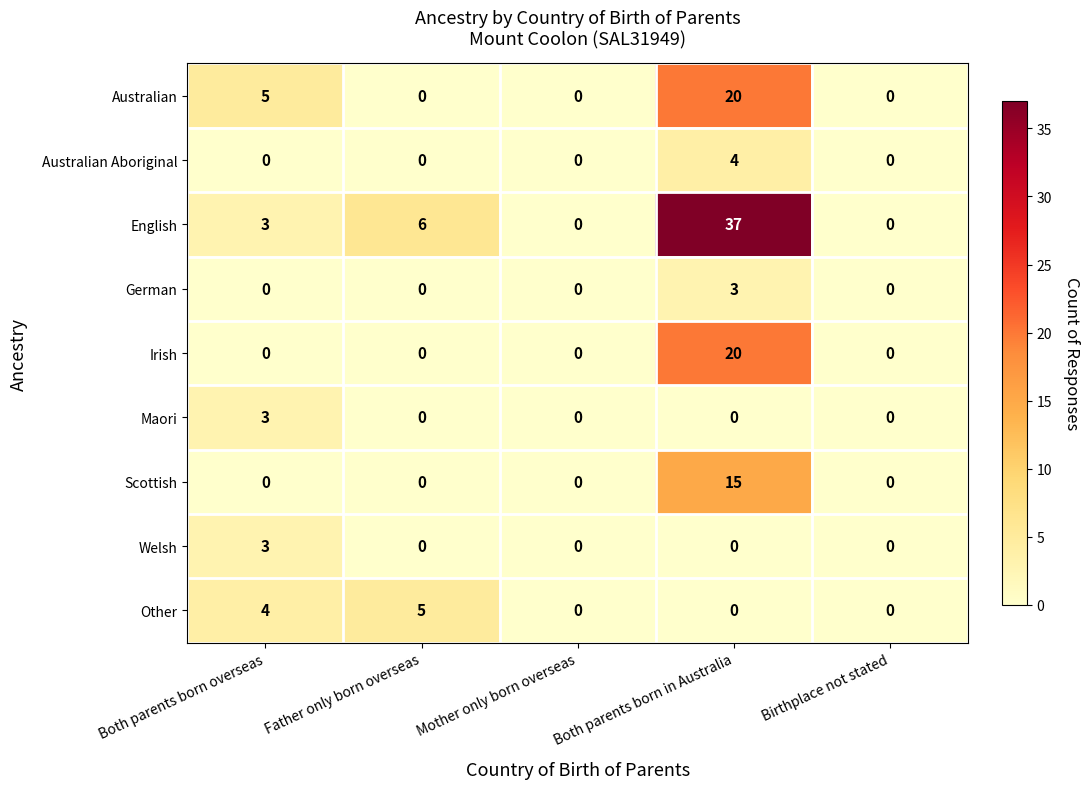

What is the greatest value displayed?

37